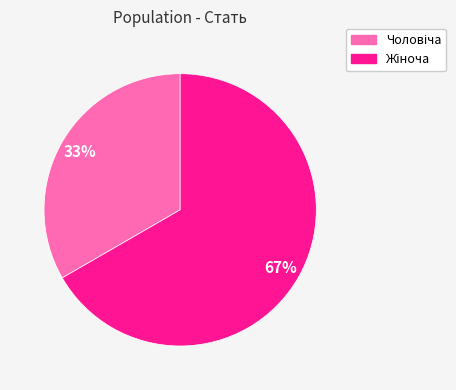

How many slices are in this pie chart?

2